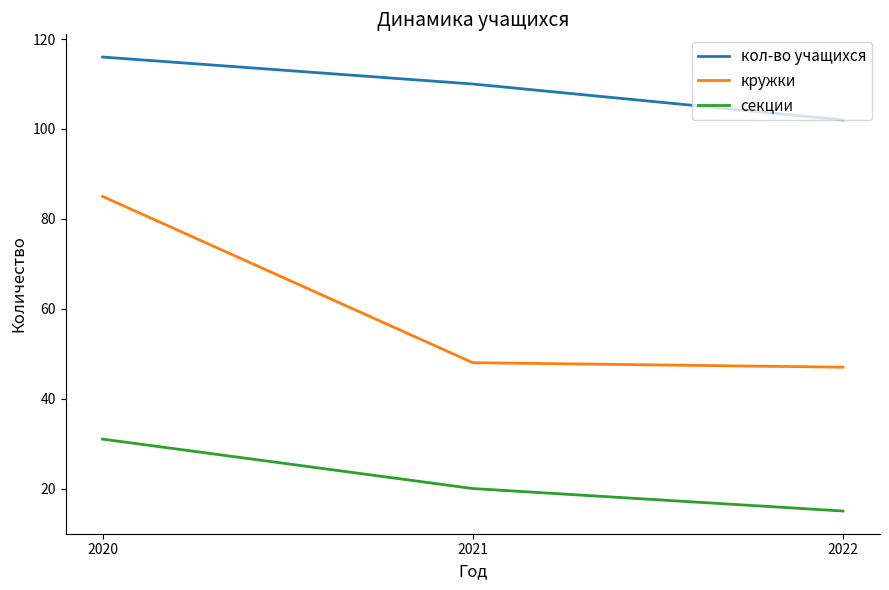

Reading right to left, list all the values displayed in this chart.

кол-во учащихся: 102	110	116
кружки: 47	48	85
секции: 15	20	31